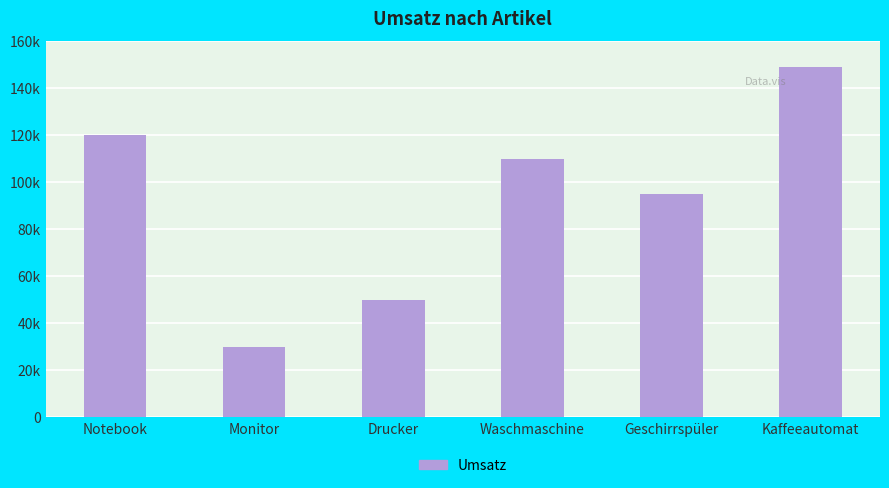

What is the change in value from Waschmaschine to Geschirrspüler?

-15000